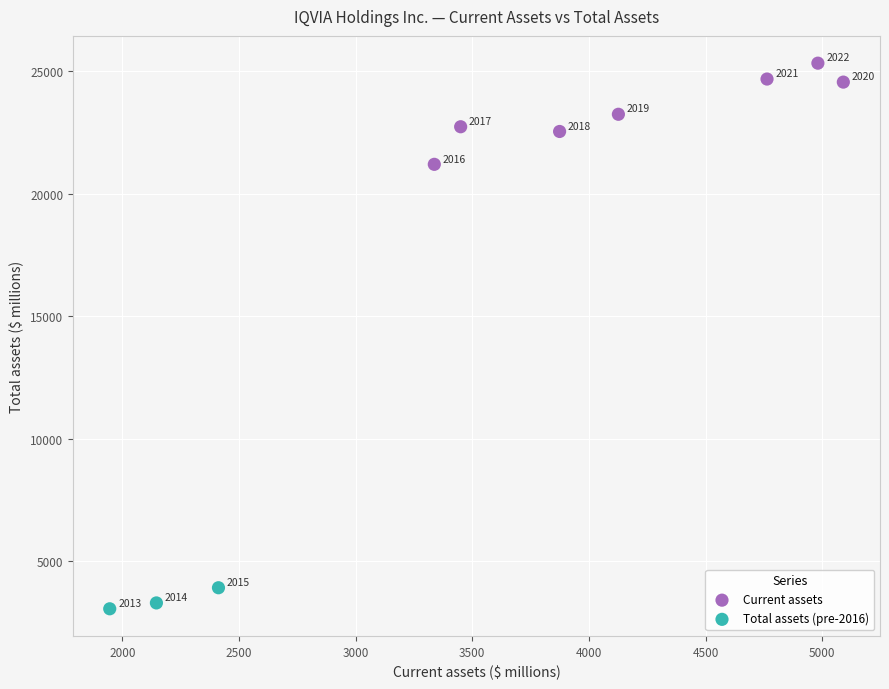

Which series has the largest Y range (max minus min)?

Current assets